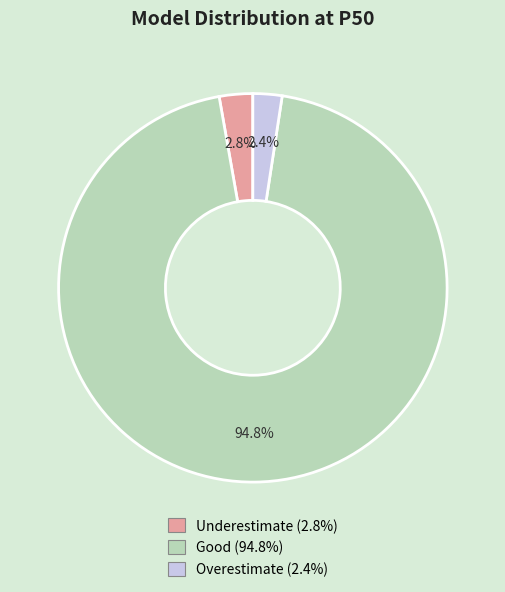

Is Good the majority of the pie?

Yes